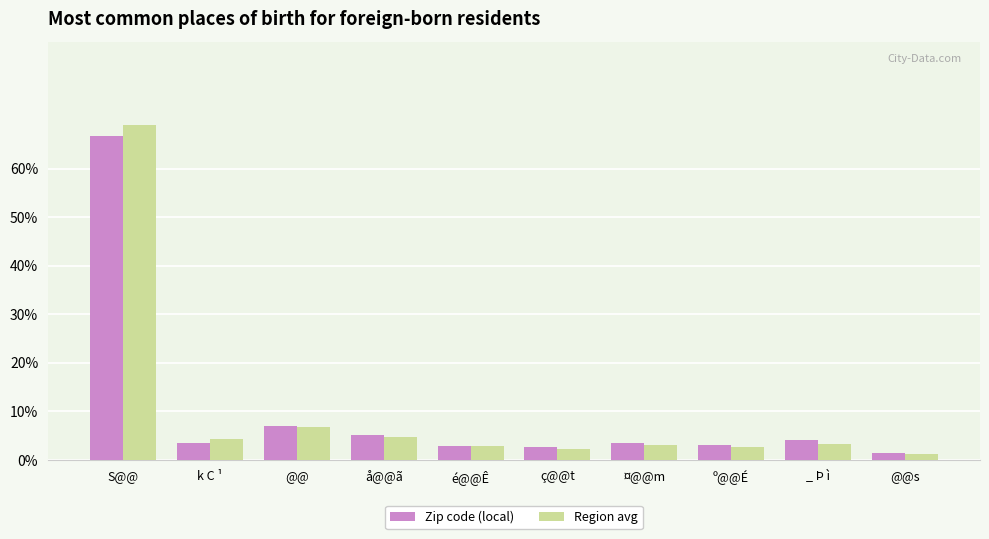

What is the sum of the Zip code (local) values at ç@@t and k C ¹?

6.3